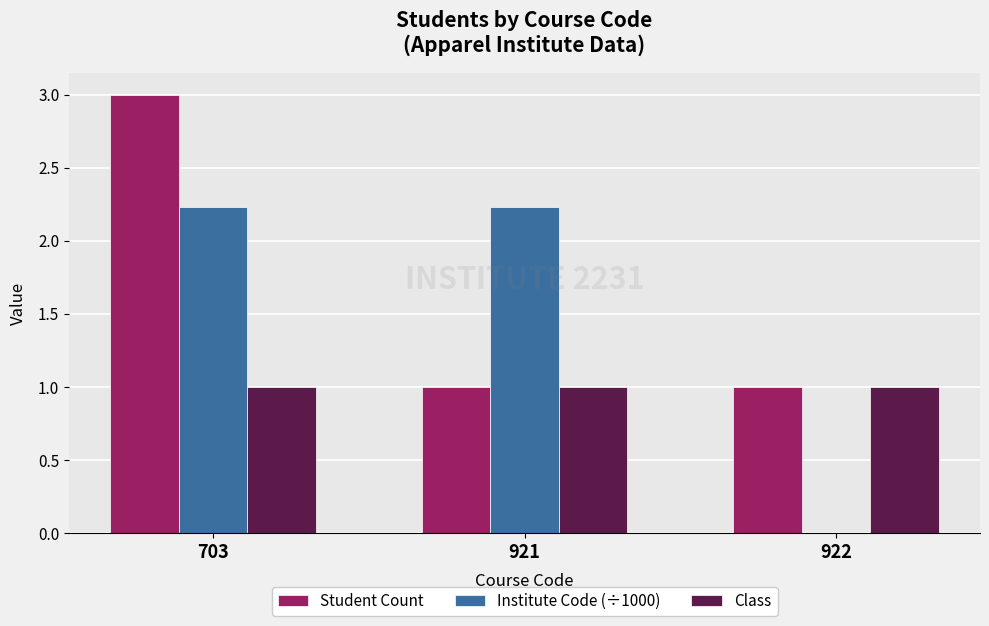

What is the average value of the Institute Code (÷1000) series?

1.5